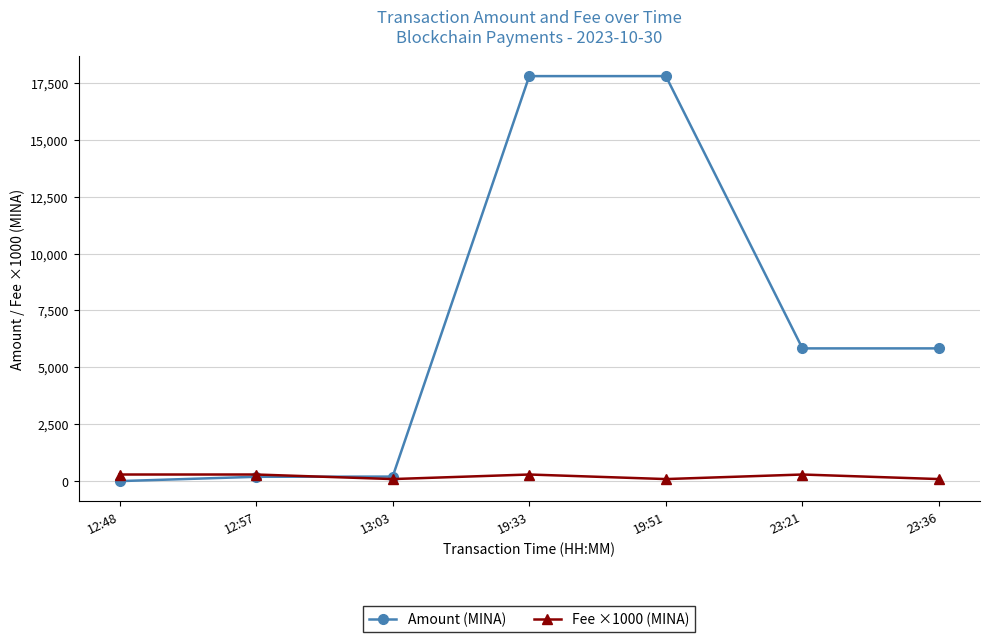

Rank the series by their average value, from highest to lowest.

Amount (MINA), Fee ×1000 (MINA)